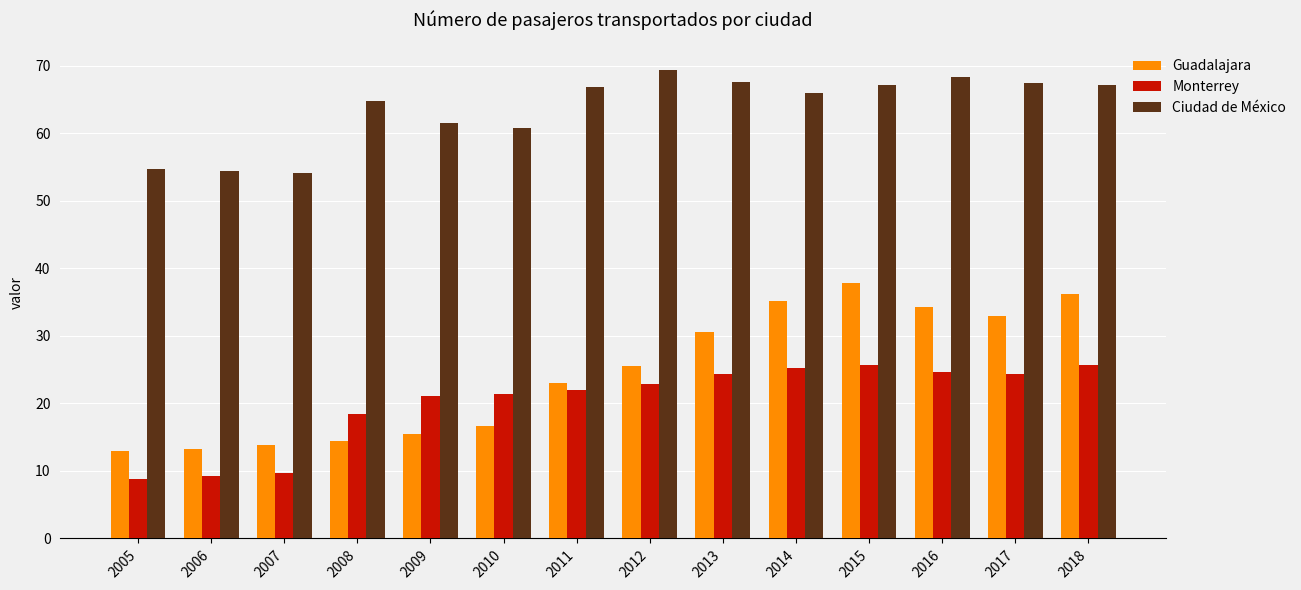

What is the sum of the Ciudad de México values at 2005 and 2018?

121.9